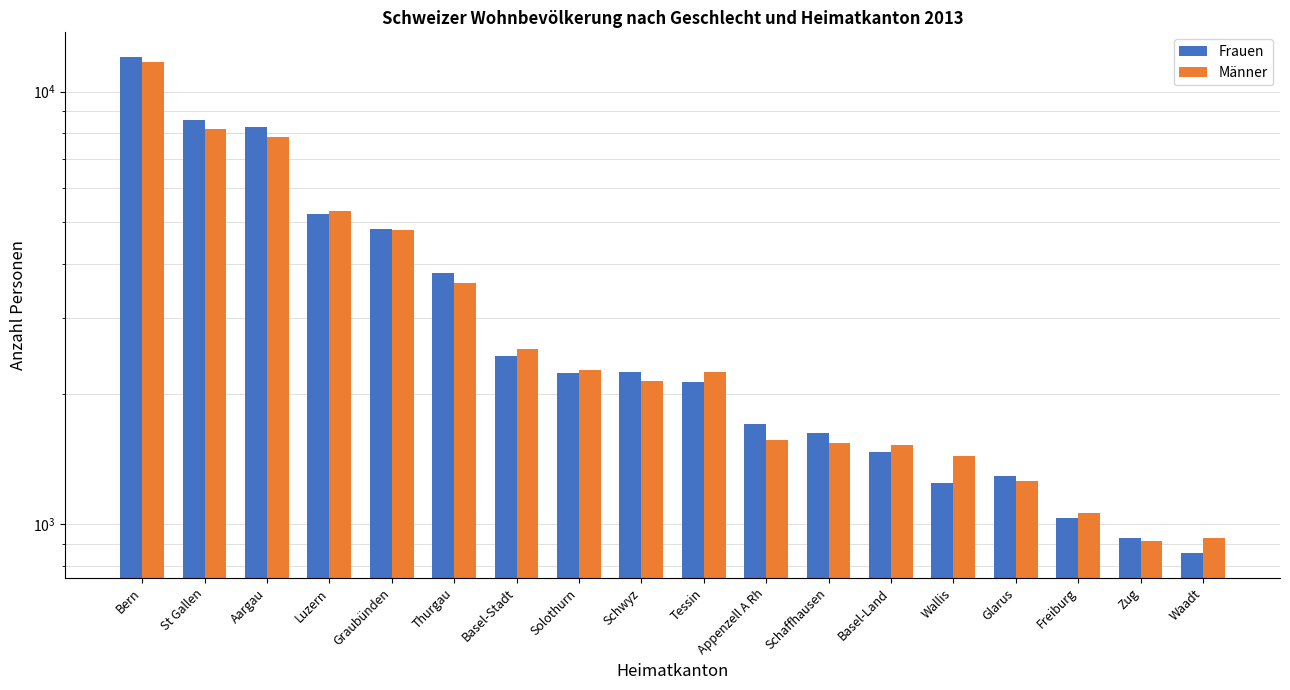

What is the total value across all series at Aargau?

16111